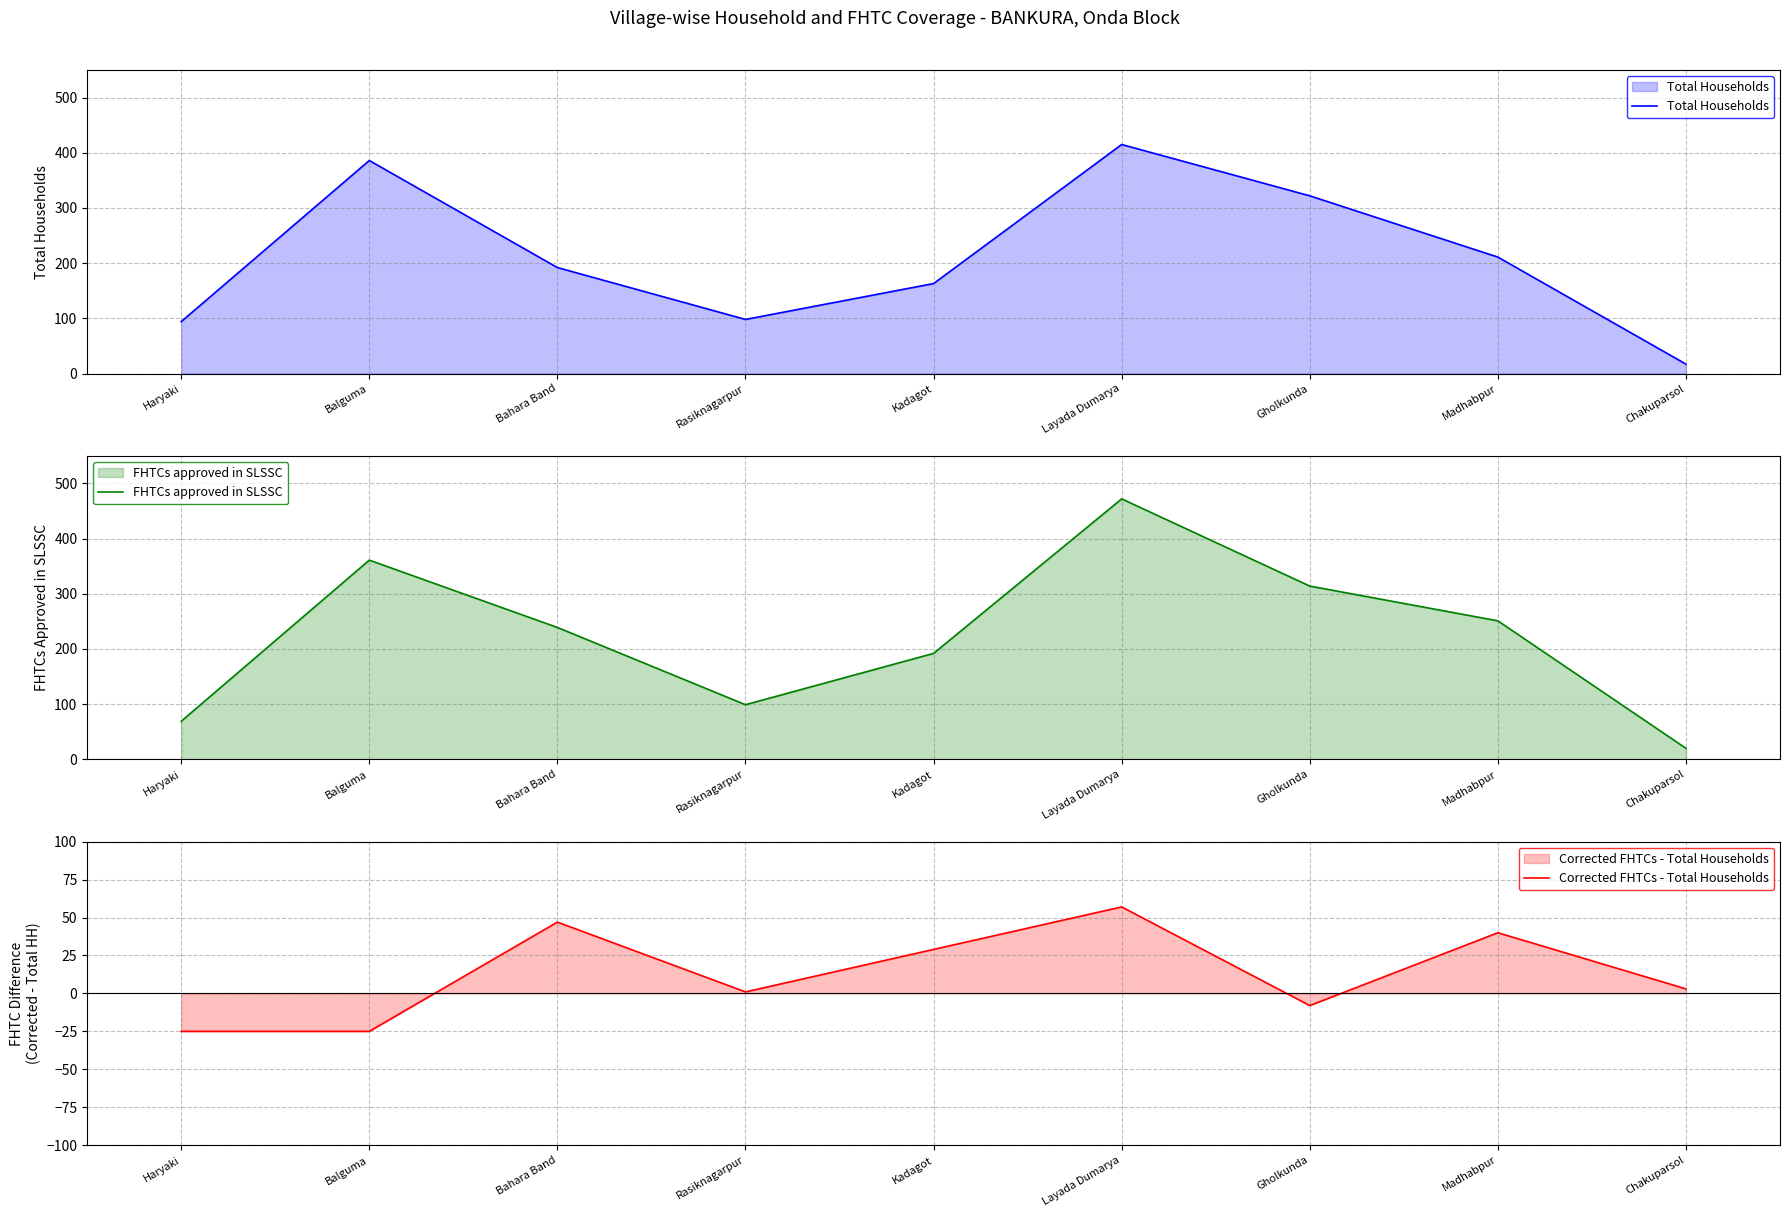

True or false: Total Households has a value of 386 at Balguma.

True